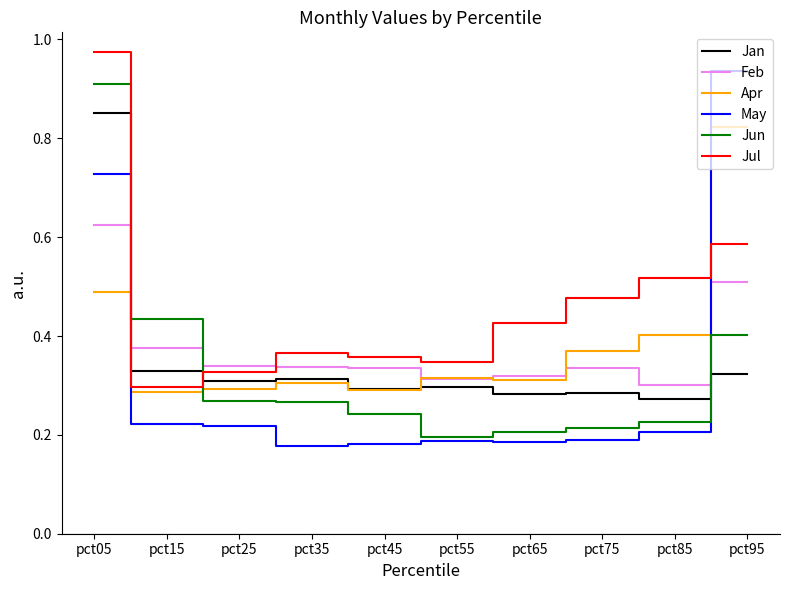

What are all the series names shown in the legend?

Jan, Feb, Apr, May, Jun, Jul